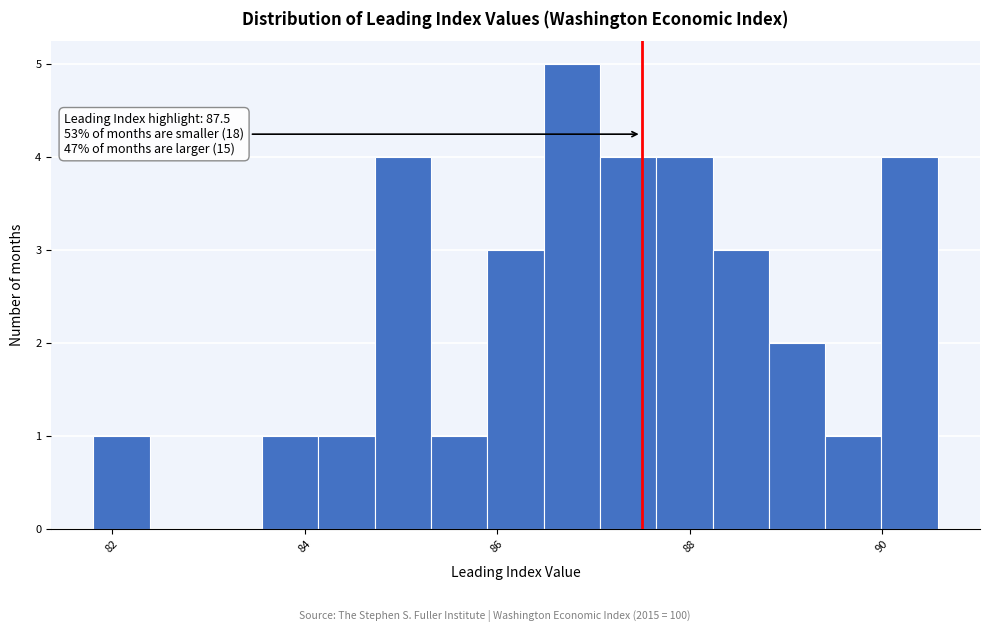

Around what value on the x-axis is the tallest bar? Give the approximate position of its centre, as read against the axis.

86.8